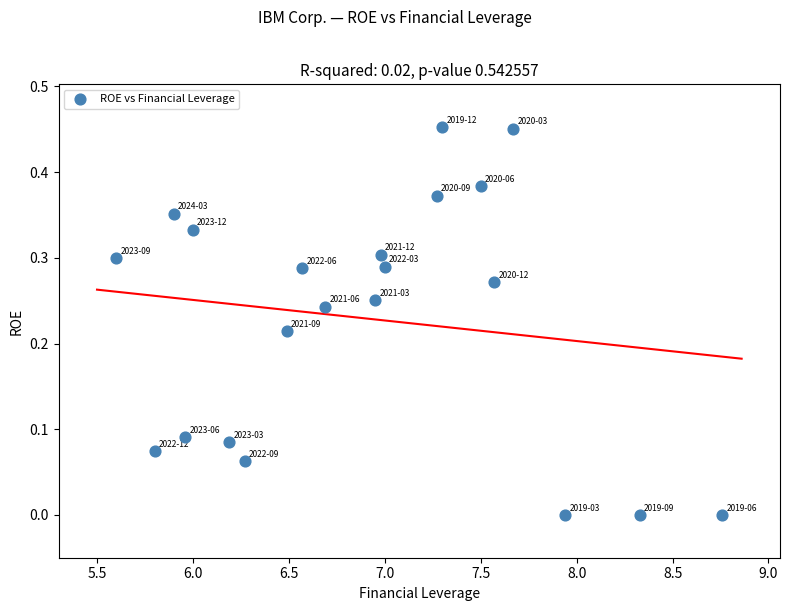

What is the range of X values (max minus min)?

3.2